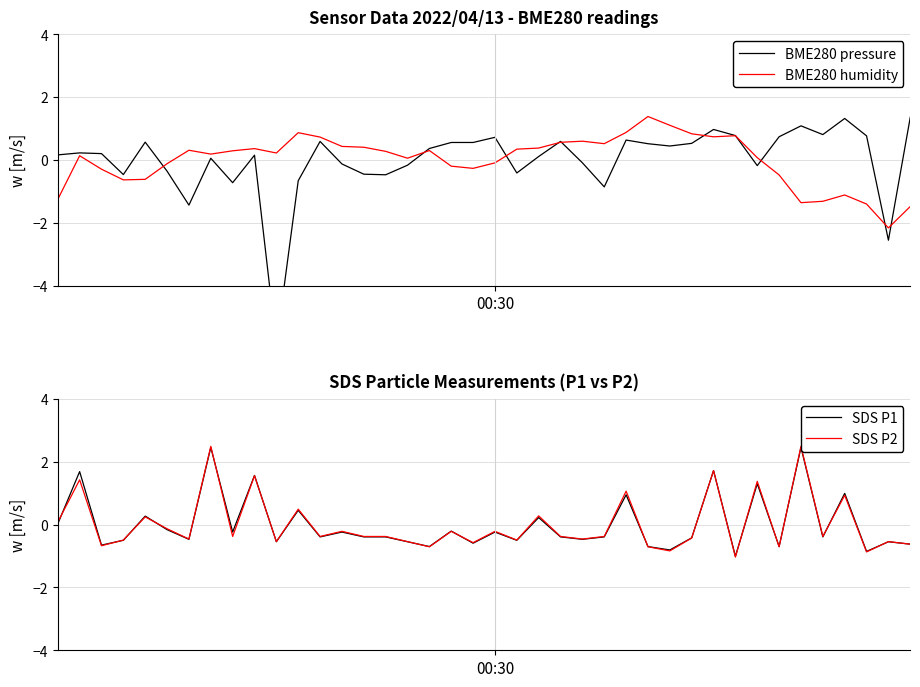

How many times do BME280 humidity and SDS P1 cross each other?

14